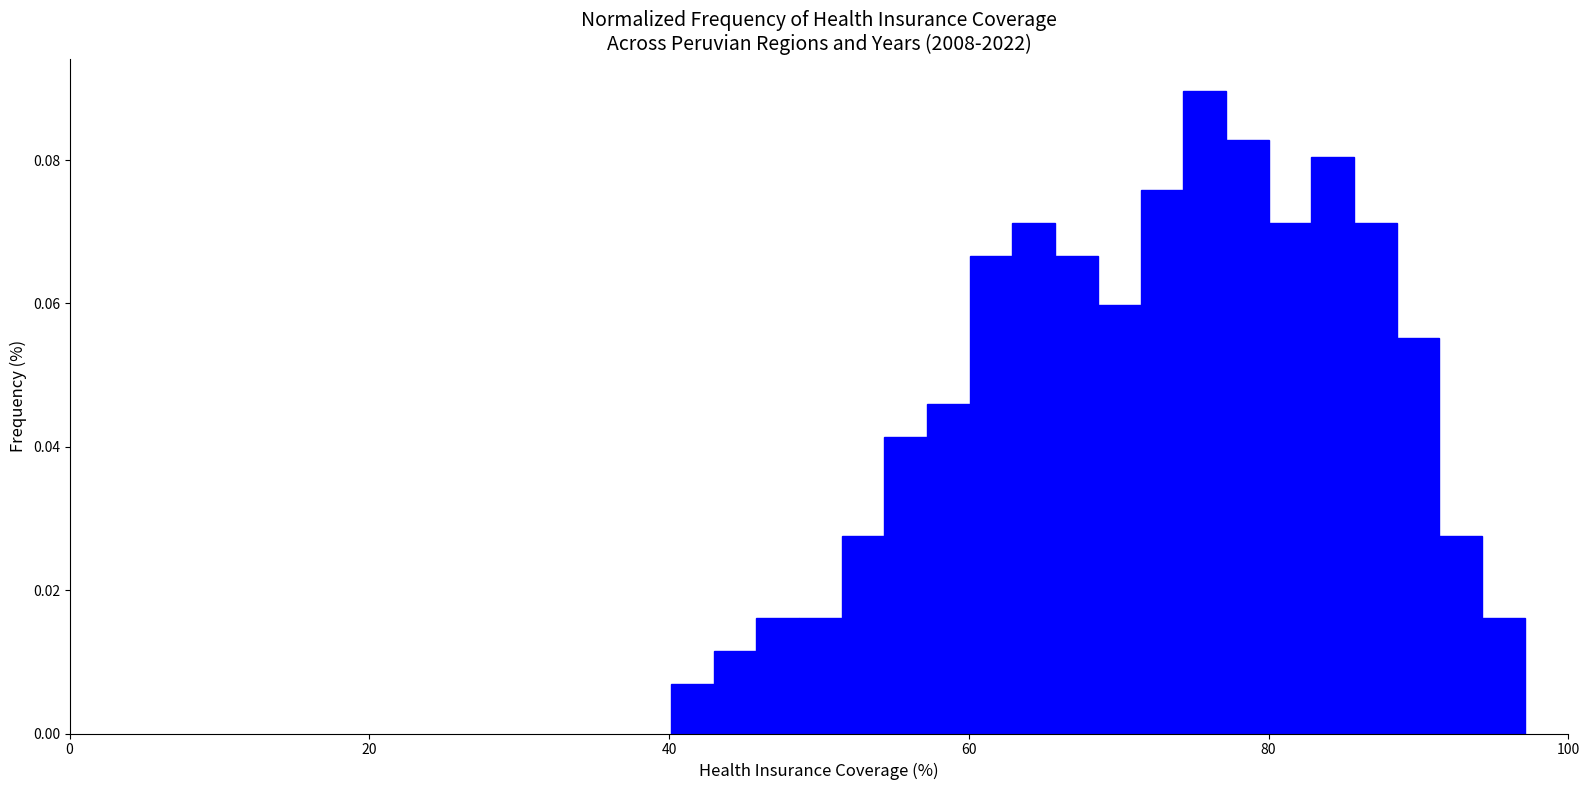

Read against the x-axis, roughly where is the centre of the tallest bar?

76